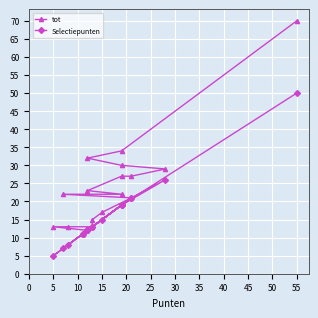

What are all the series names shown in the legend?

tot, Selectiepunten